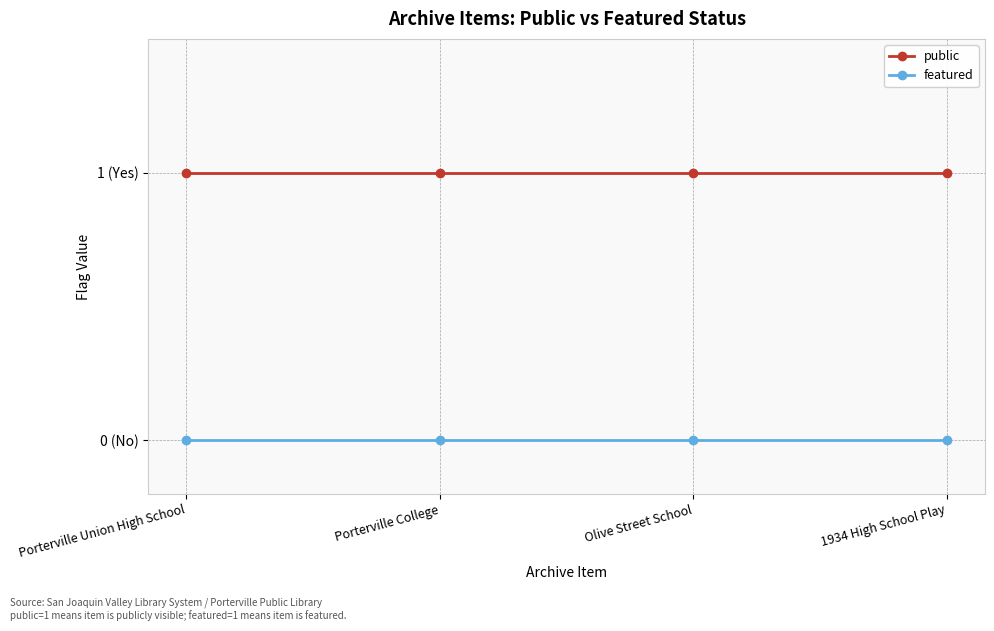

True or false: public and featured intersect in this chart.

False